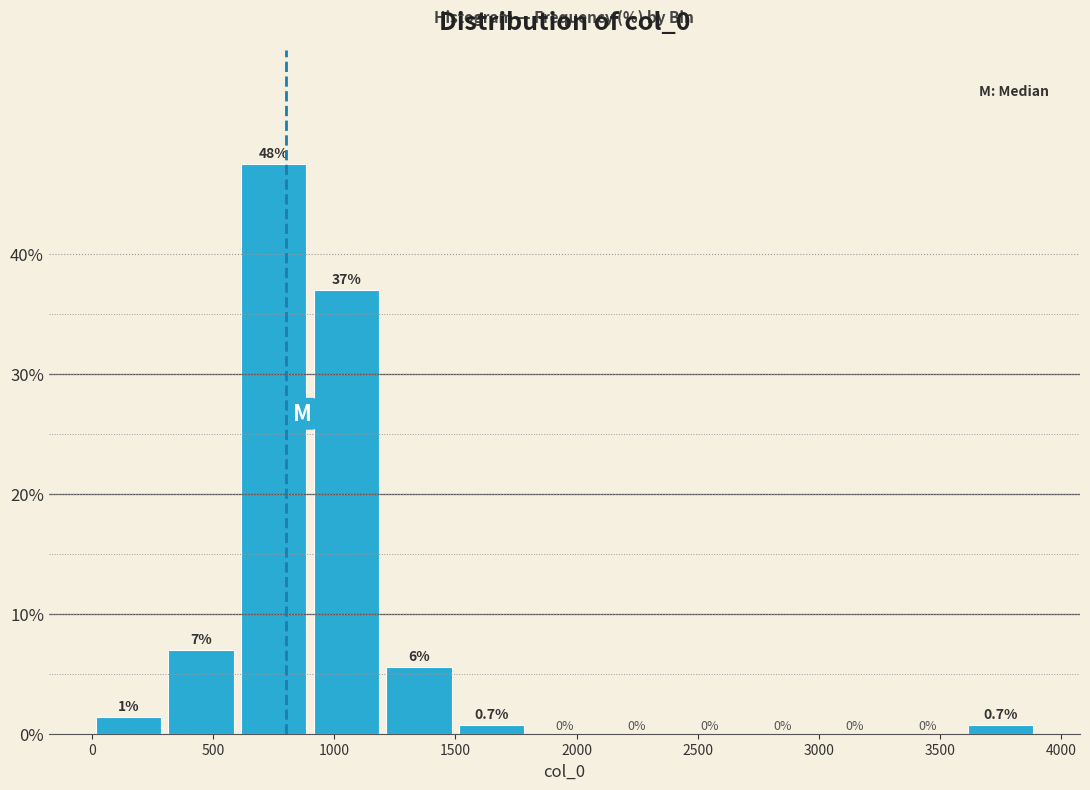

Which range on the x-axis has the tallest bar?

600 to 900